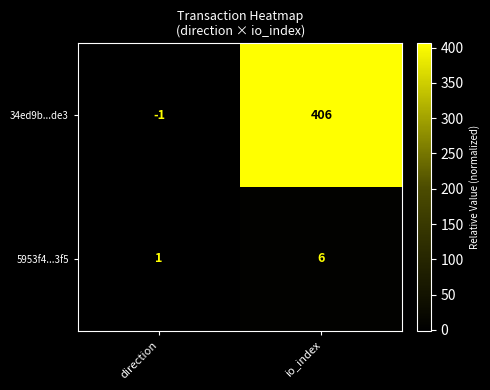

What value does the 5953f4...3f5 series have at io_index?

6